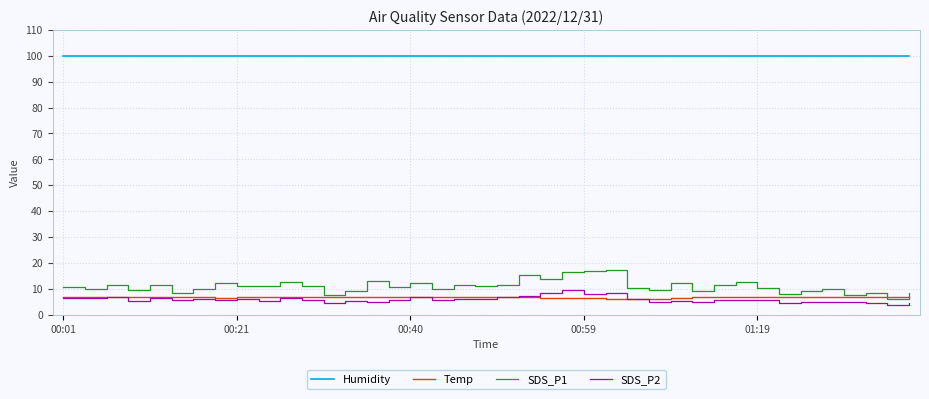

True or false: Temp and SDS_P2 intersect in this chart.

True